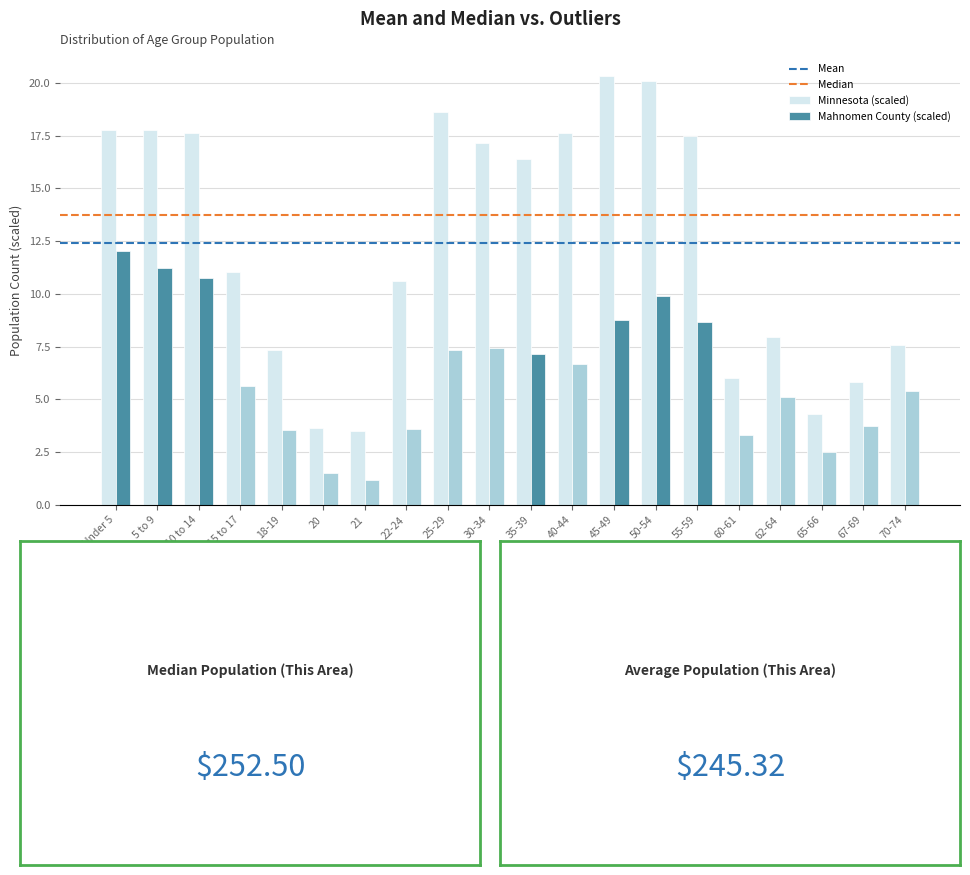

What is the highest value of the Minnesota (scaled) series?

20.3